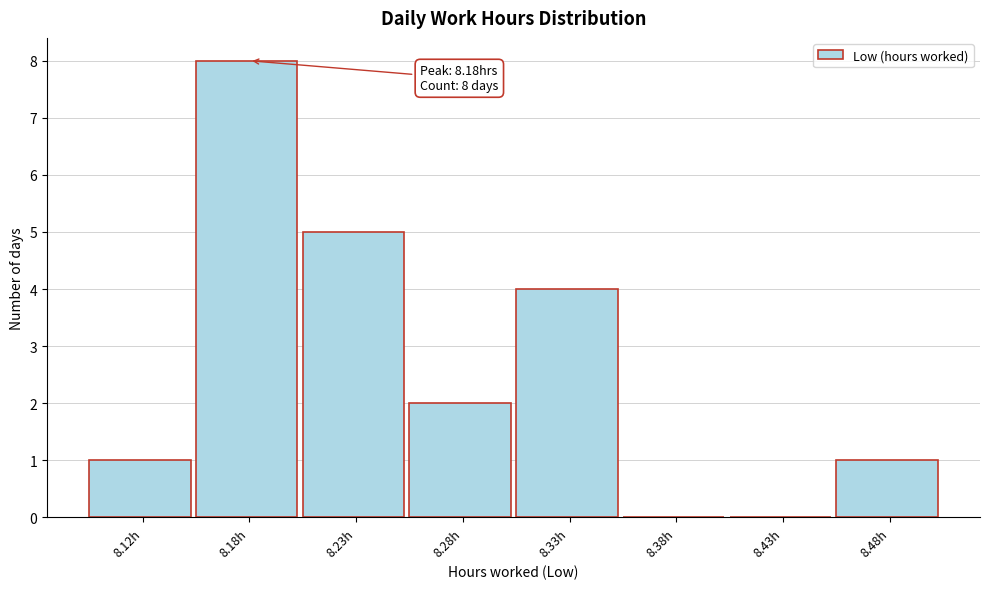

Reading left to right, list all the values displayed in this chart.

8.12h=1	8.18h=8	8.23h=5	8.28h=2	8.33h=4	8.38h=0	8.43h=0	8.48h=1